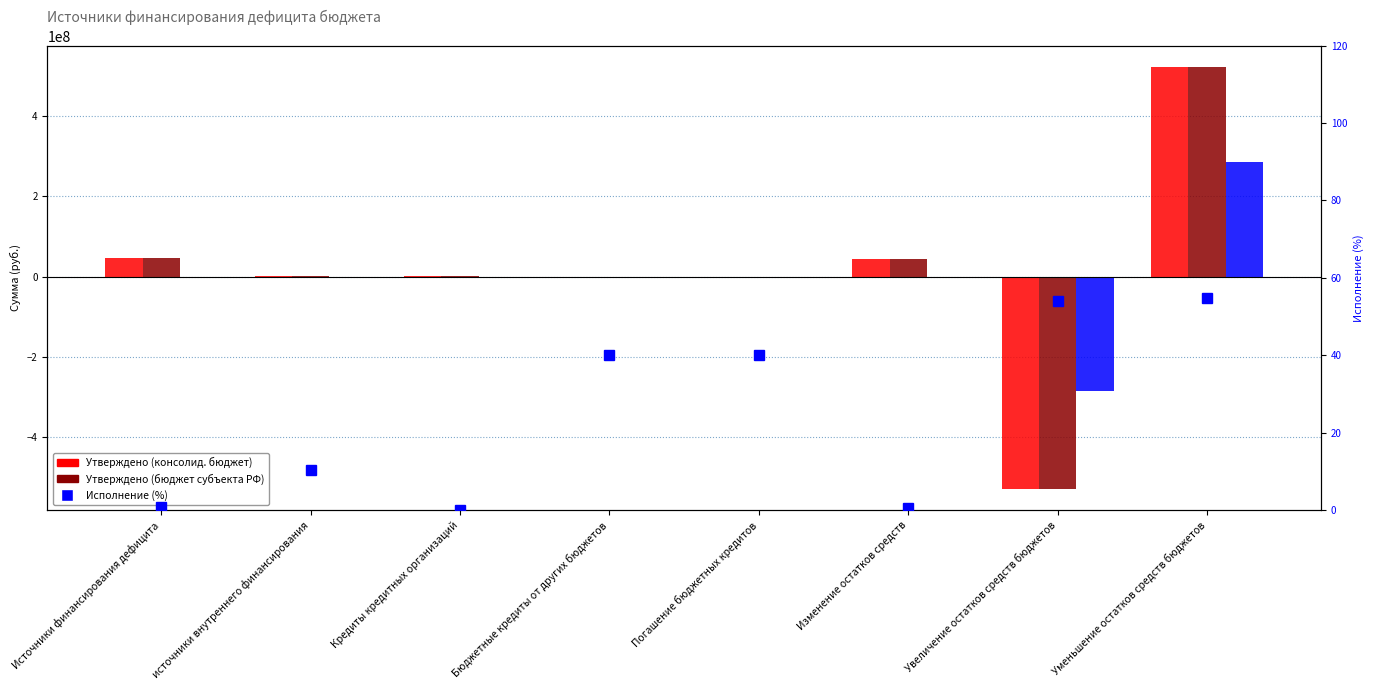

True or false: Исполнено (консолид. бюджет) has a value of -197182126.3 at Кредиты кредитных организаций.

False